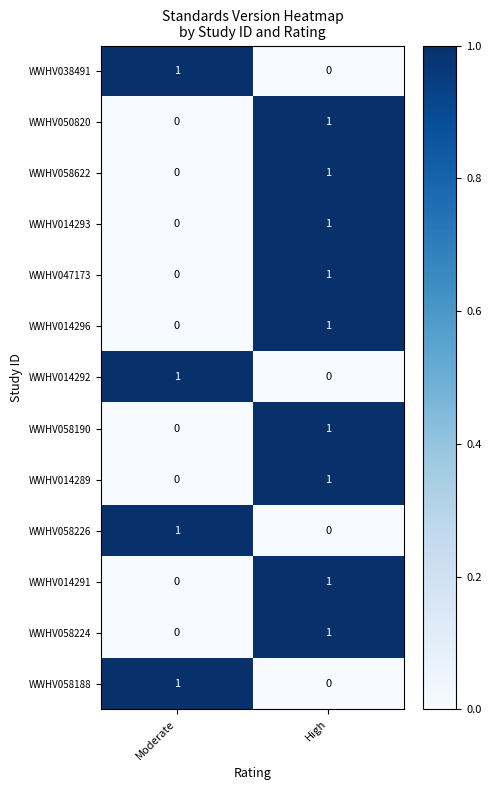

At which category is the sum across all series the highest?

High